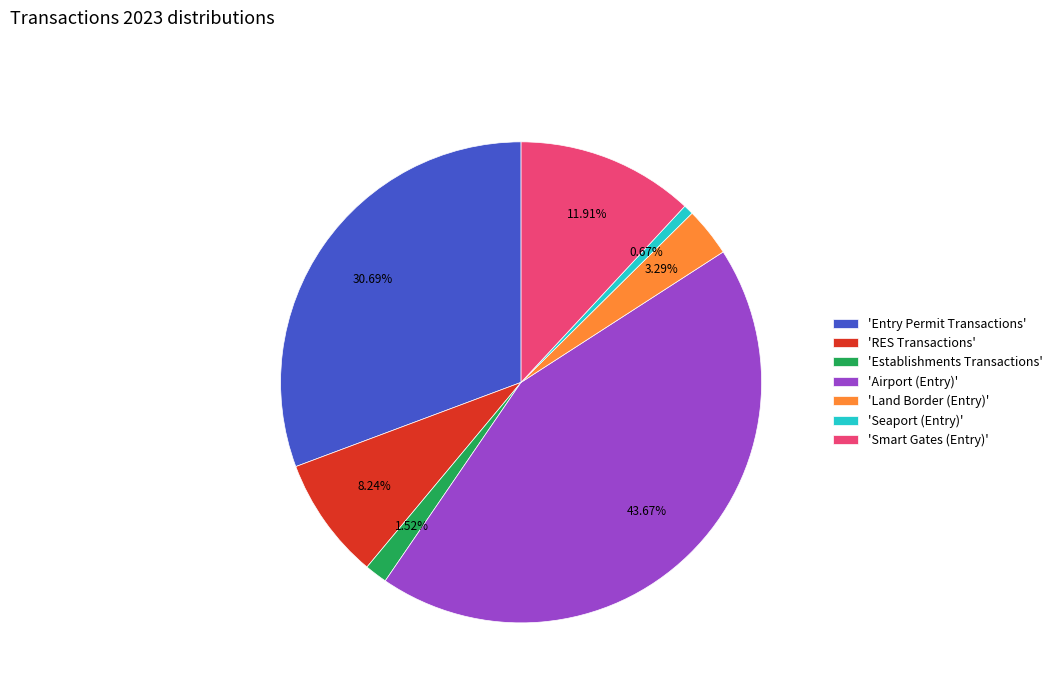

Is 'Seaport (Entry)' the majority of the pie?

No